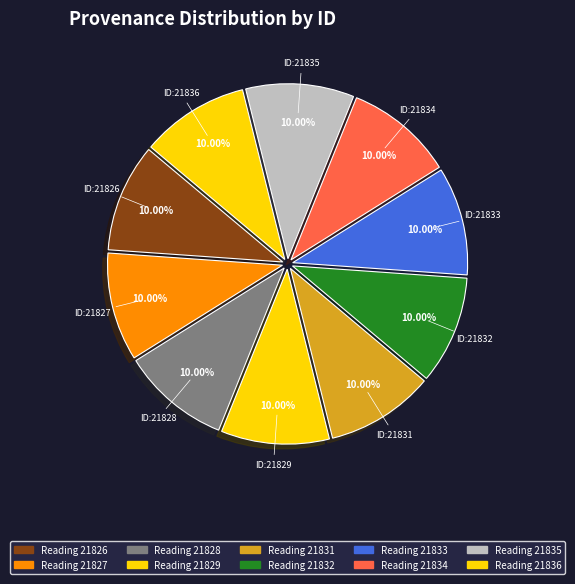

Is there any slice that represents more than half of the pie?

No